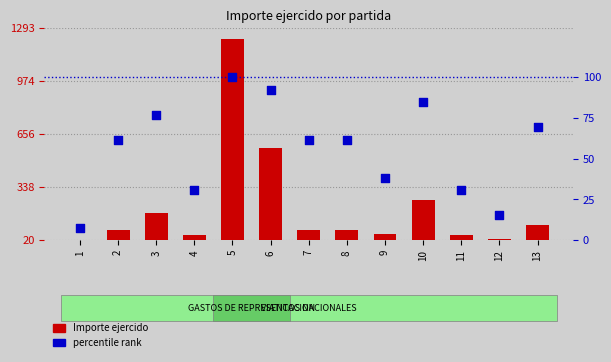

Is the value of Importe ejercido at 11 greater than the value of percentile rank at 13?

No